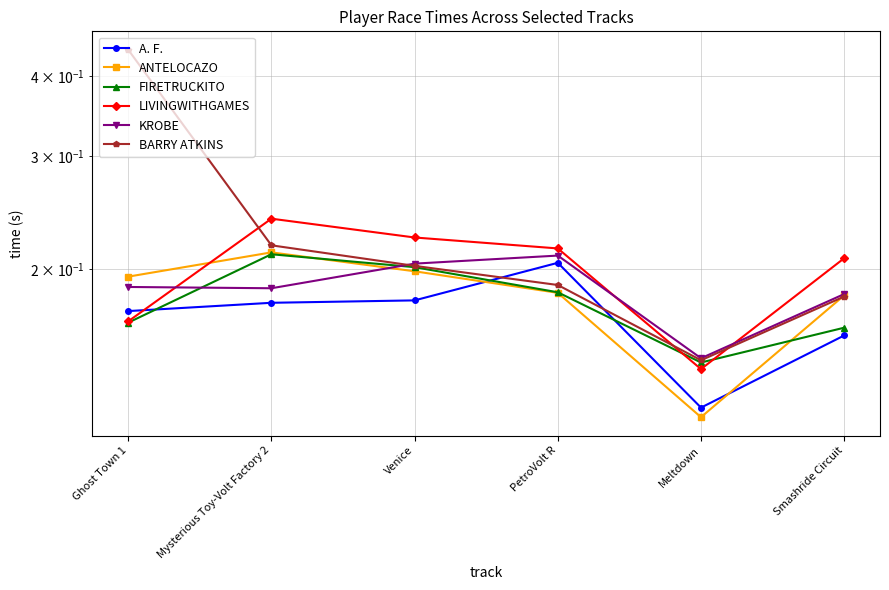

What is the label of the 3rd point from the left?

Venice